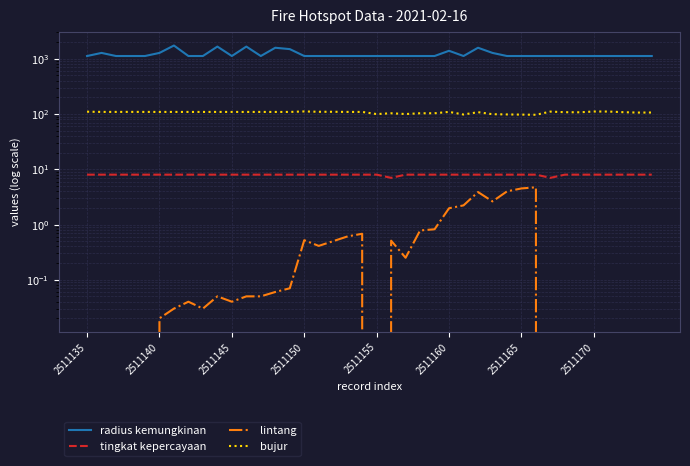

Between 26 and 13, which is larger?

13